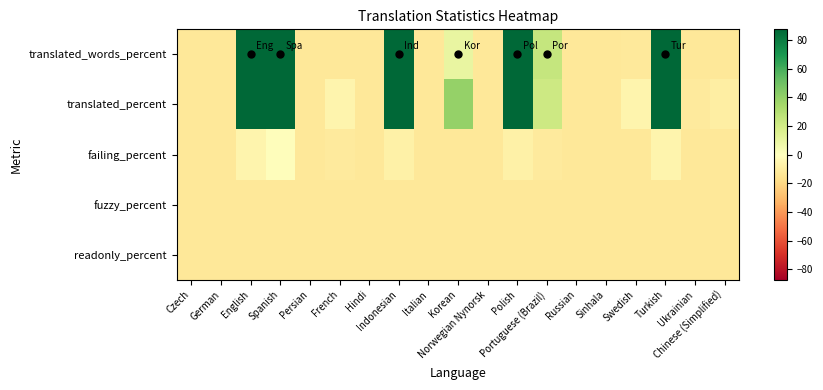

Reading left to right, transcribe all the data shown in this chart.

translated_words_percent: Czech=-12.7	German=-12.7	English=87.3	Spanish=87.3	Persian=-12.7	French=-12.3	Hindi=-12.7	Indonesian=87.3	Italian=-12.7	Korean=9.9	Norwegian Nynorsk=-12.7	Polish=87.3	Portuguese (Brazil)=24.5	Russian=-12.7	Sinhala=-12.7	Swedish=-12.2	Turkish=87.3	Ukrainian=-12.6	Chinese (Simplified)=-12.4
translated_percent: Czech=-12.7	German=-12.7	English=87.3	Spanish=87.3	Persian=-12.7	French=-5.9	Hindi=-12.7	Indonesian=87.3	Italian=-12.7	Korean=39.0	Norwegian Nynorsk=-12.7	Polish=87.3	Portuguese (Brazil)=21.7	Russian=-12.7	Sinhala=-12.7	Swedish=-5.9	Turkish=87.3	Ukrainian=-11.0	Chinese (Simplified)=-9.3
failing_percent: Czech=-12.7	German=-12.7	English=-5.9	Spanish=-0.7	Persian=-12.7	French=-11.0	Hindi=-12.7	Indonesian=-7.6	Italian=-12.7	Korean=-12.7	Norwegian Nynorsk=-12.7	Polish=-7.6	Portuguese (Brazil)=-11.0	Russian=-12.7	Sinhala=-12.7	Swedish=-12.7	Turkish=-5.9	Ukrainian=-12.7	Chinese (Simplified)=-12.7
fuzzy_percent: Czech=-12.7	German=-12.7	English=-12.7	Spanish=-12.7	Persian=-12.7	French=-12.7	Hindi=-12.7	Indonesian=-12.7	Italian=-12.7	Korean=-12.7	Norwegian Nynorsk=-12.7	Polish=-12.7	Portuguese (Brazil)=-12.7	Russian=-12.7	Sinhala=-12.7	Swedish=-12.7	Turkish=-12.7	Ukrainian=-12.7	Chinese (Simplified)=-12.7
readonly_percent: Czech=-12.7	German=-12.7	English=-12.7	Spanish=-12.7	Persian=-12.7	French=-12.7	Hindi=-12.7	Indonesian=-12.7	Italian=-12.7	Korean=-12.7	Norwegian Nynorsk=-12.7	Polish=-12.7	Portuguese (Brazil)=-12.7	Russian=-12.7	Sinhala=-12.7	Swedish=-12.7	Turkish=-12.7	Ukrainian=-12.7	Chinese (Simplified)=-12.7